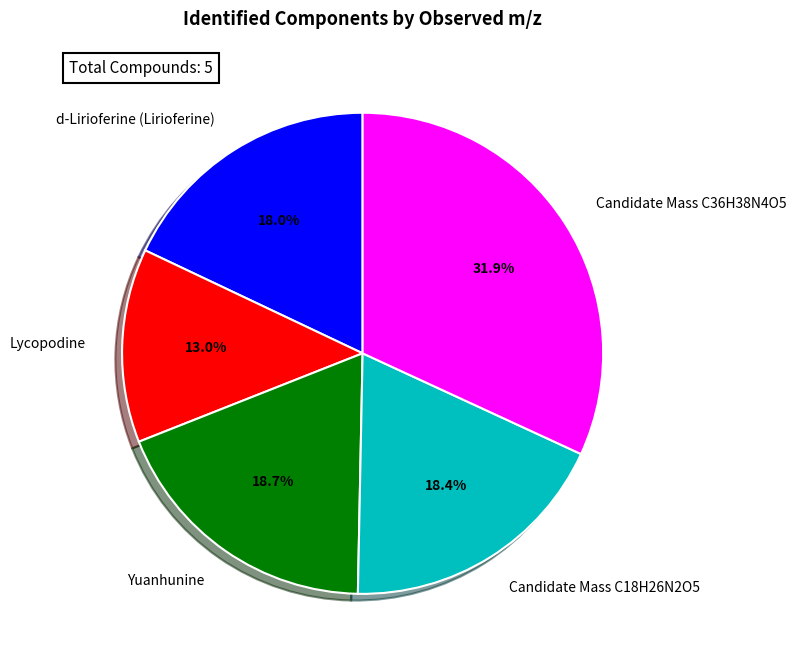

To the nearest percent, what percentage of the pie is Candidate Mass C36H38N4O5?

32%